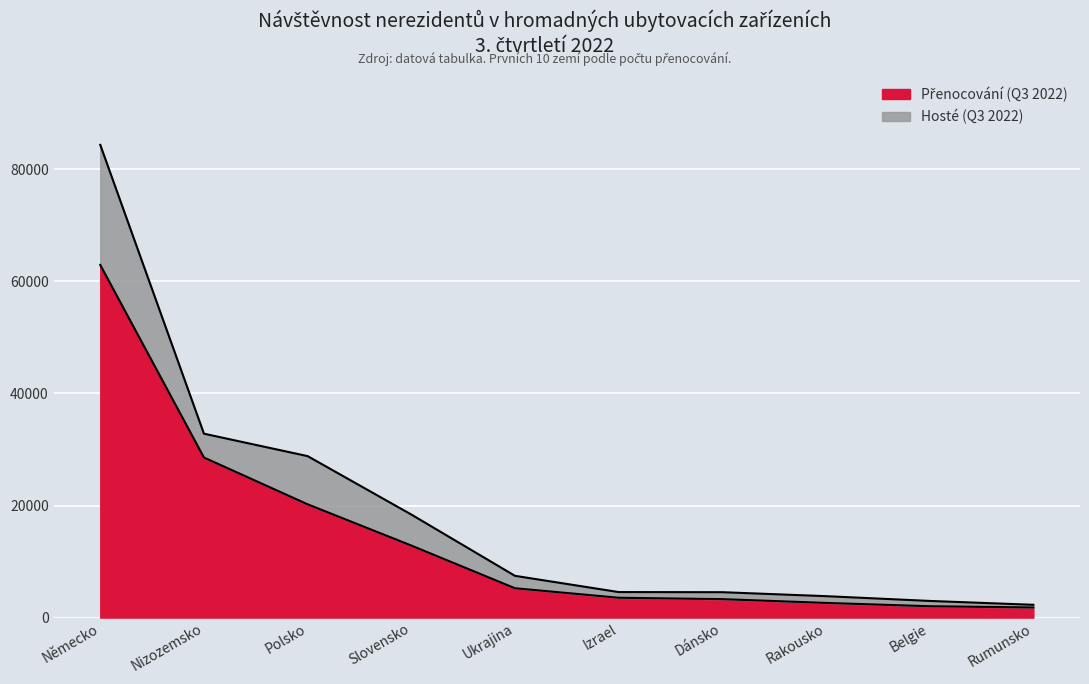

At which category is the sum across all series the highest?

Německo